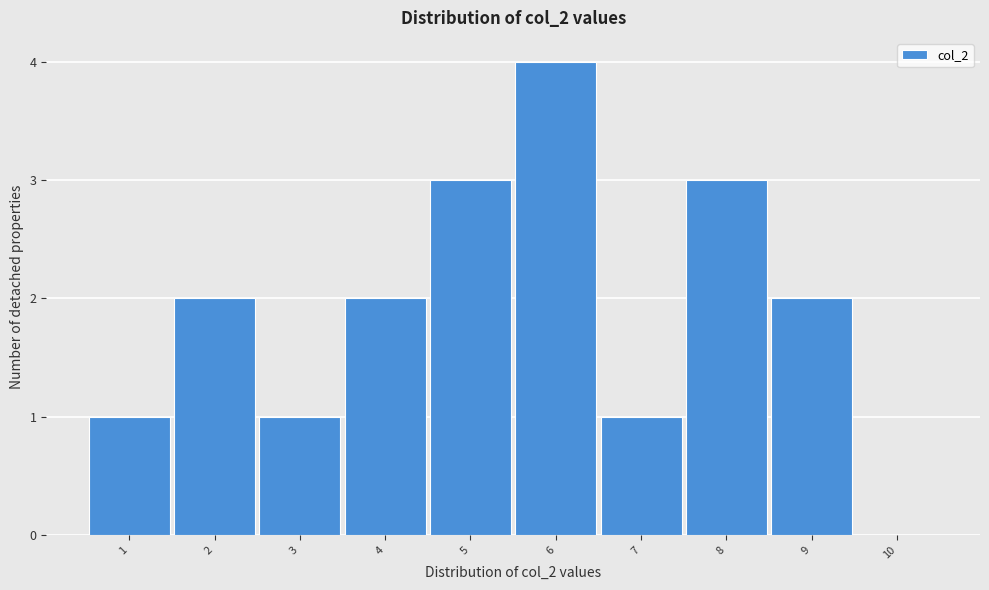

How tall is the bar that spans 4.5 to 5.5 on the x-axis? The values are not printed on the chart, so give them approximately, as read against the axis.

3